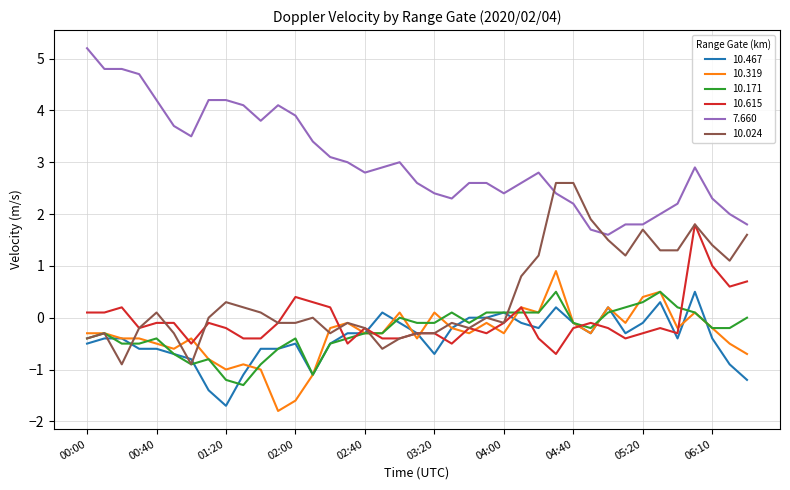

Which series has the largest total across all categories?

7.660